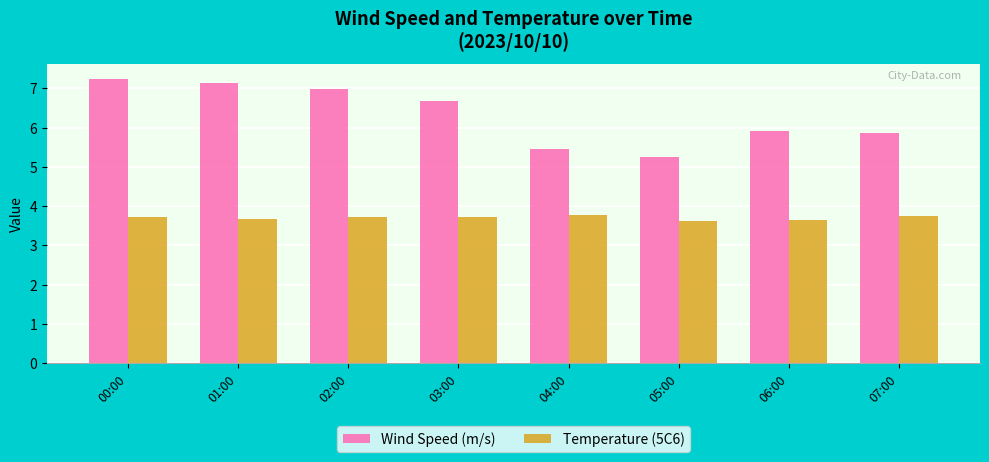

Count the number of data series in this chart.

2